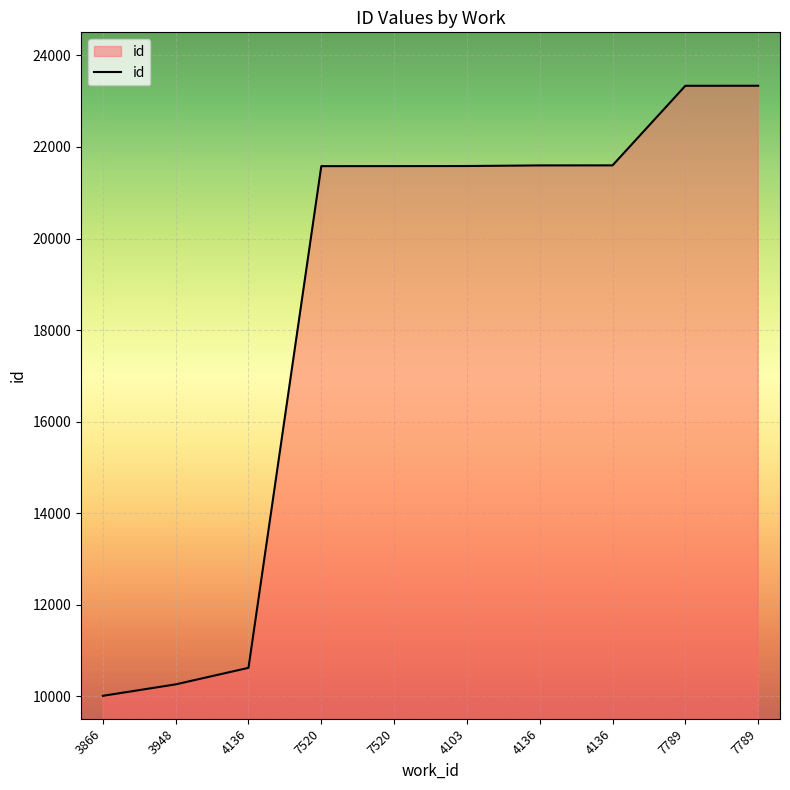

The chart shows a value of 21581 at 7520. True or false?

True